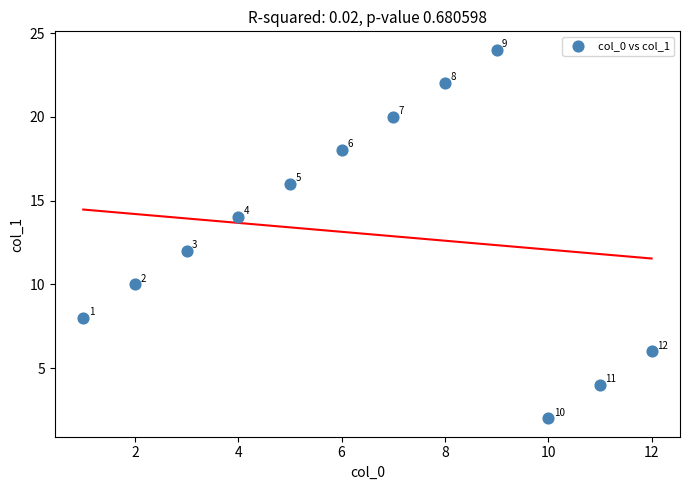

What is the average Y value?

13